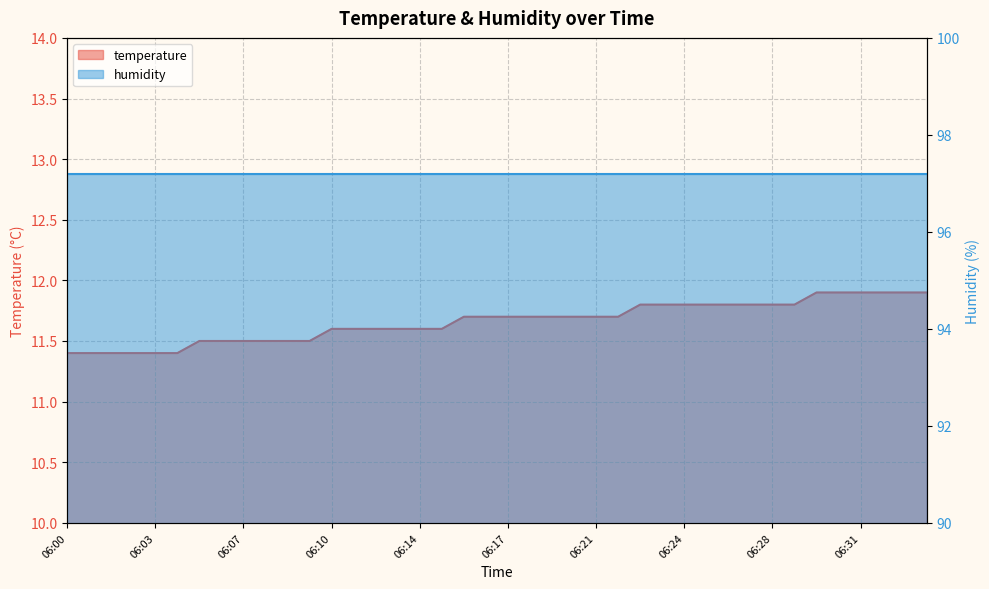

What is the change in value from 06:01 to 06:28?

+0.4